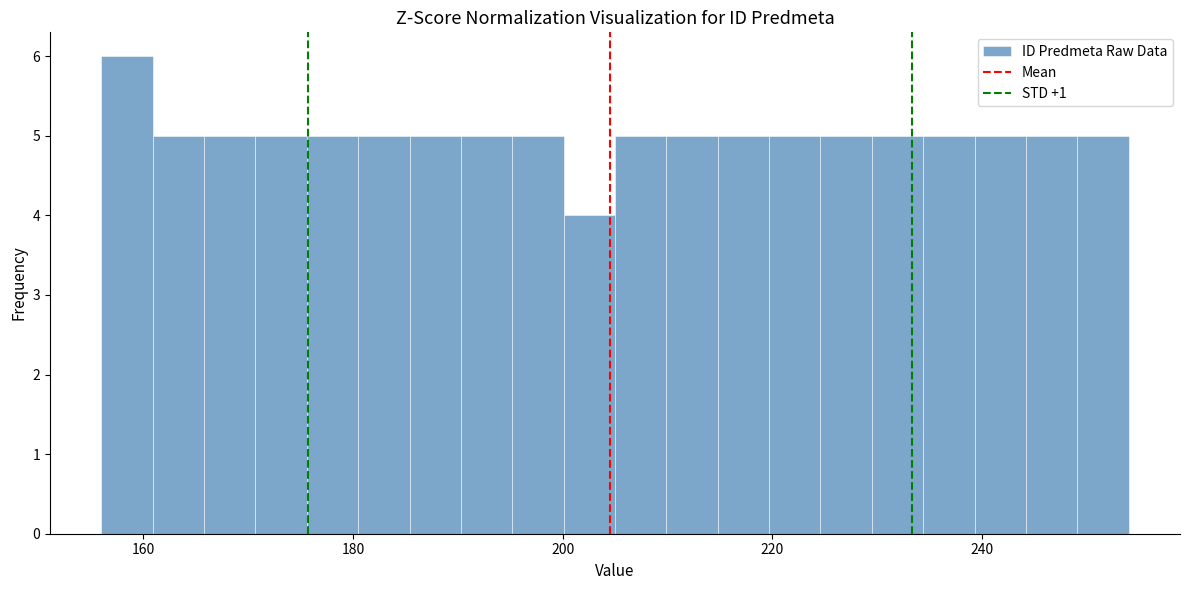

Around what value on the x-axis is the tallest bar? Give the approximate position of its centre, as read against the axis.

158